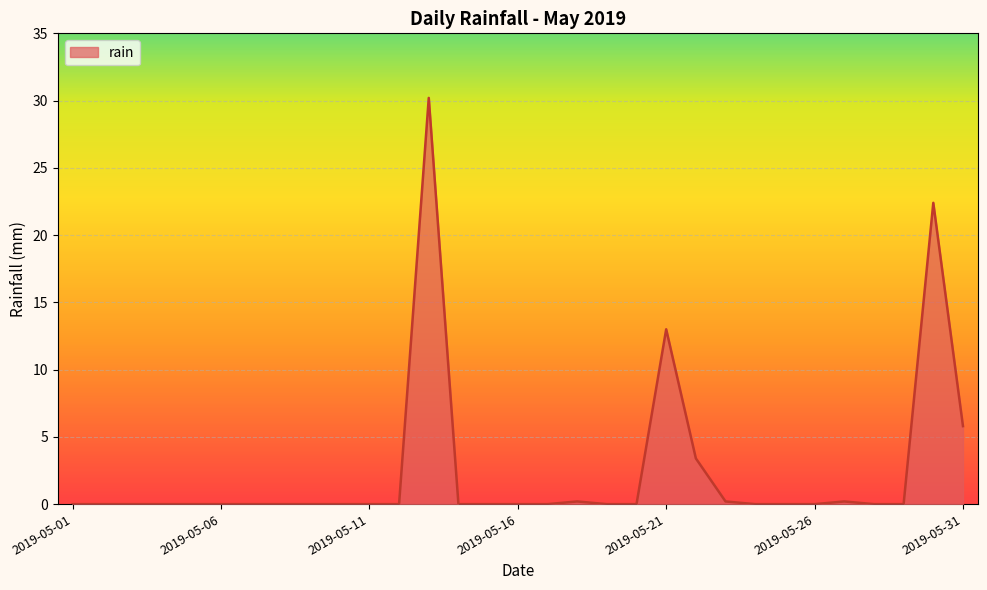

What is the difference between the maximum and minimum values?

30.2